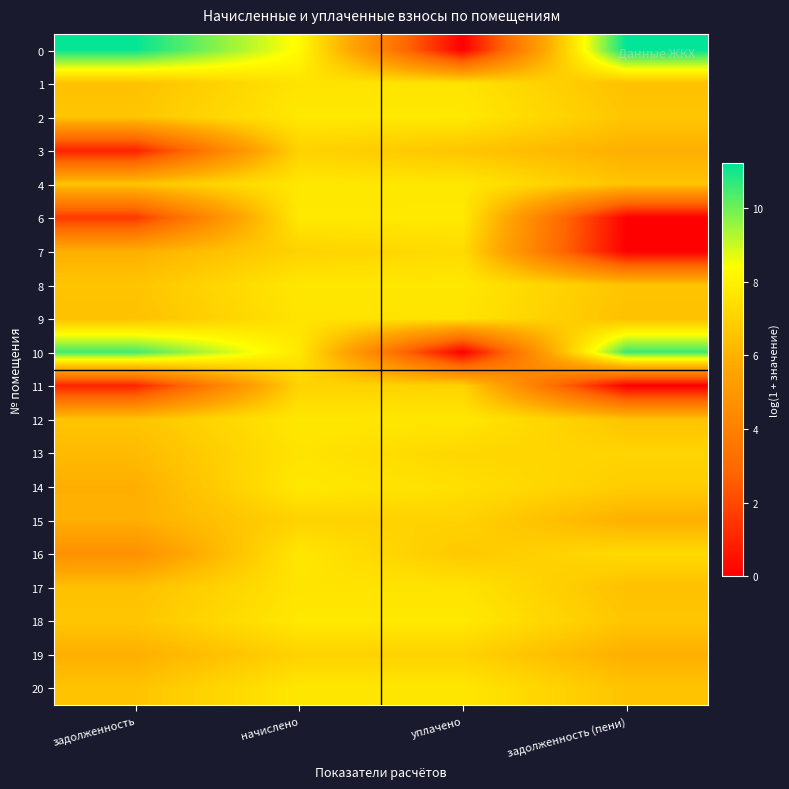

At which category is the sum across all series the highest?

начислено